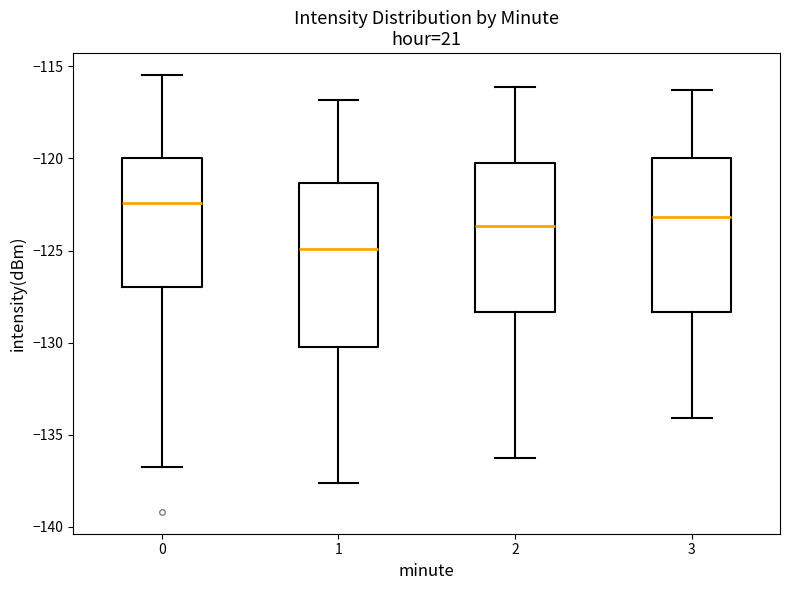

Which box is the tallest, from its lower edge to its upper edge?

1